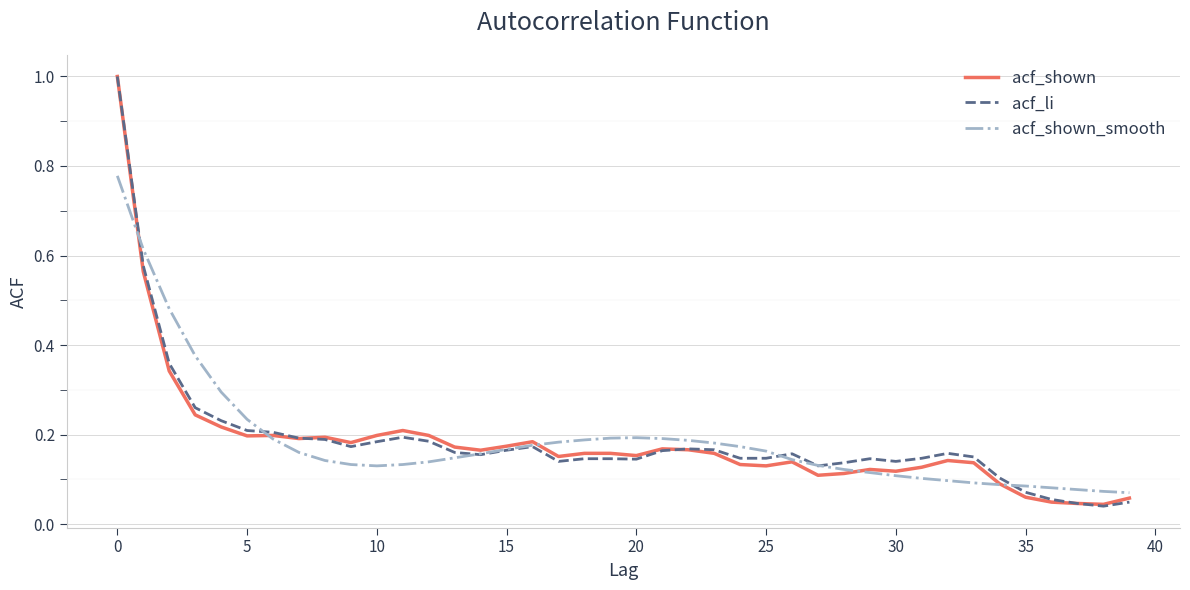

What is the average value of the acf_shown_smooth series?

0.2